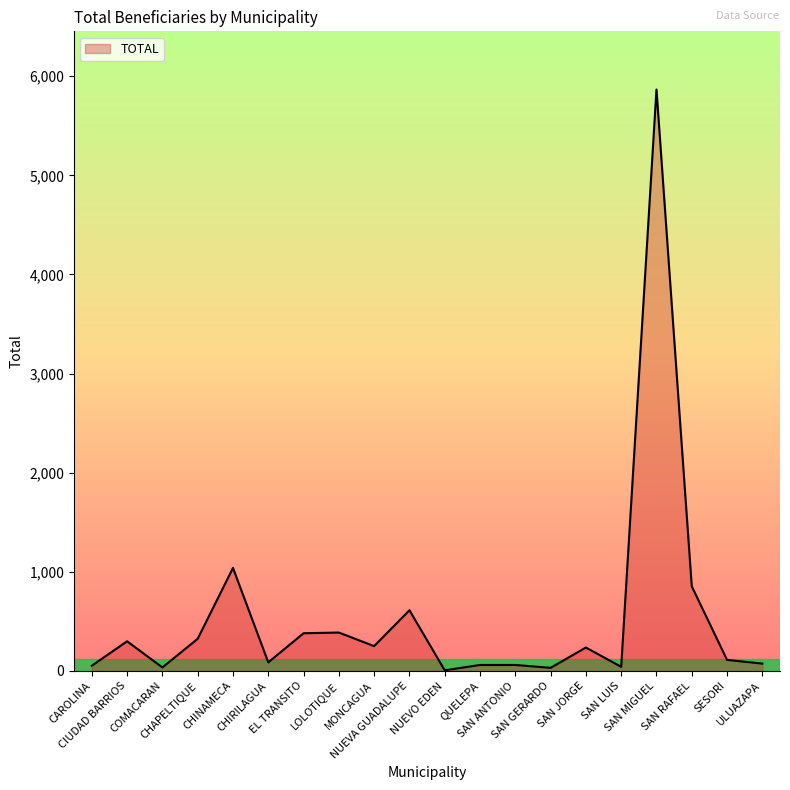

Approximately how many times larger is the value at COMACARAN compared to CHAPELTIQUE?

0.1